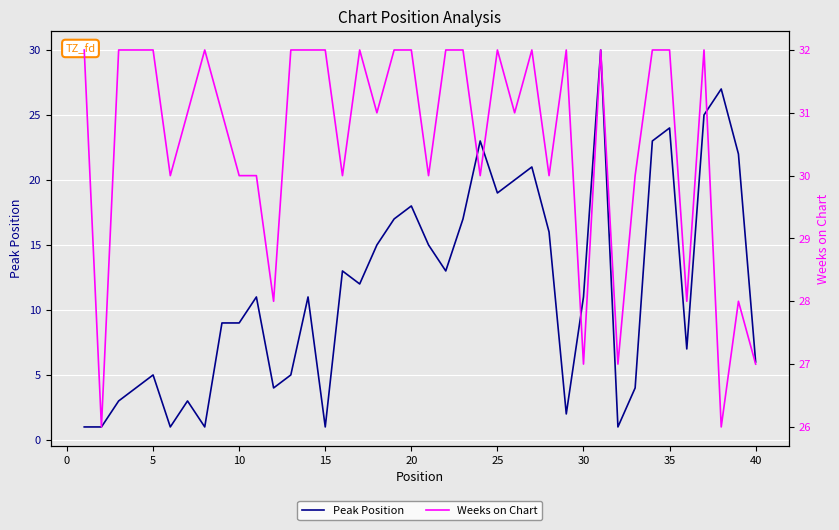

Which series has the widest spread of values?

Peak Position